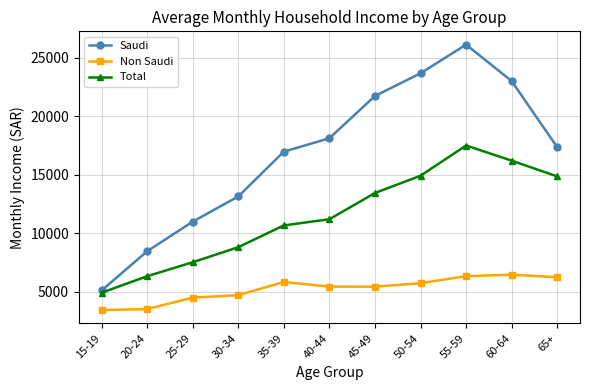

What is the average value of the Total series?

11492